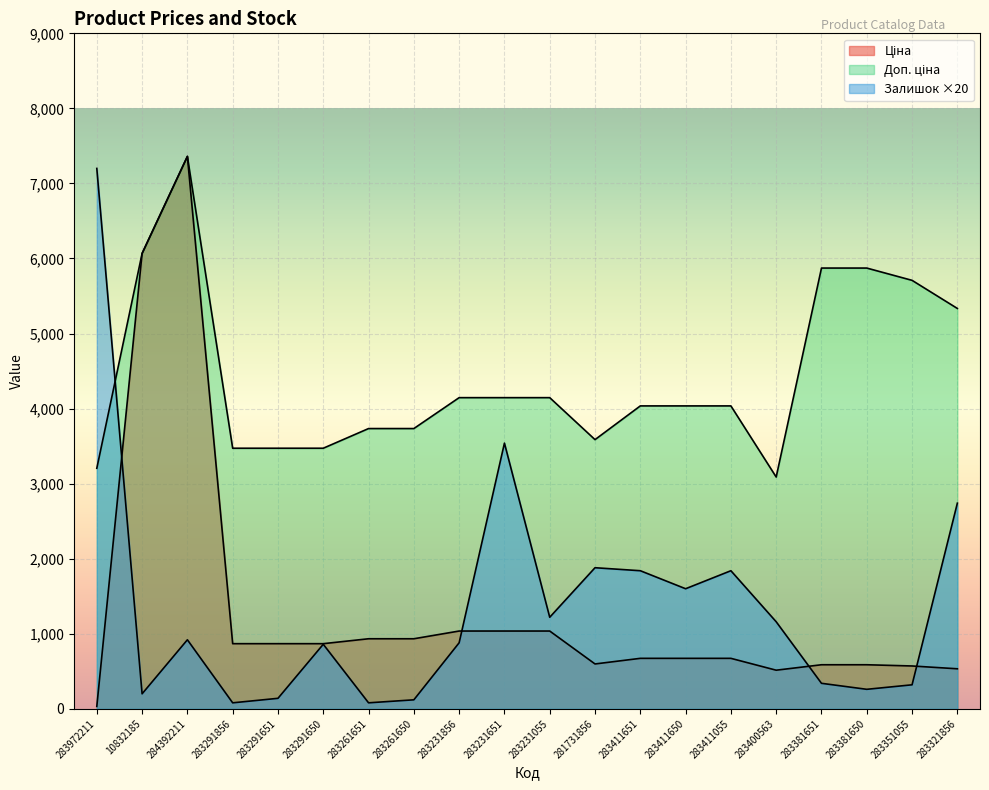

How many lines are shown in the chart?

3